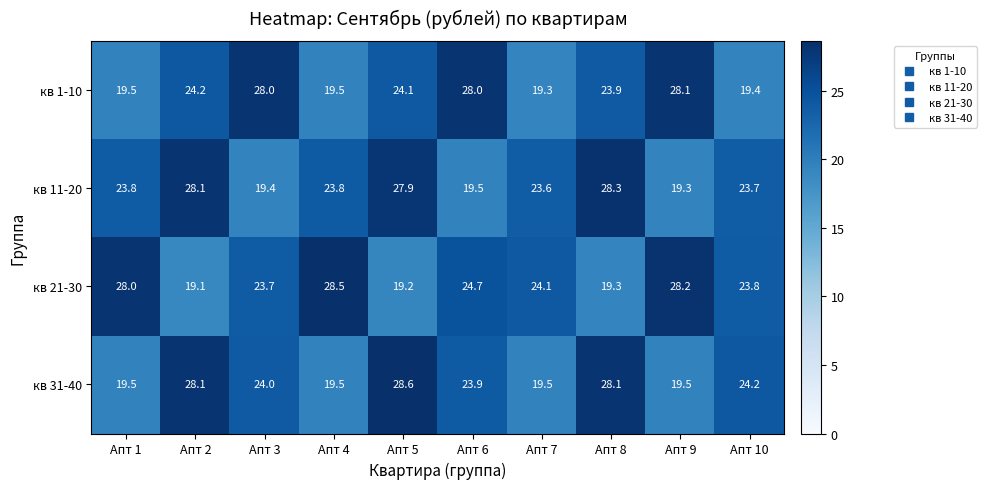

Between Апт 3 and Апт 6, which series saw the biggest shift?

кв 21-30